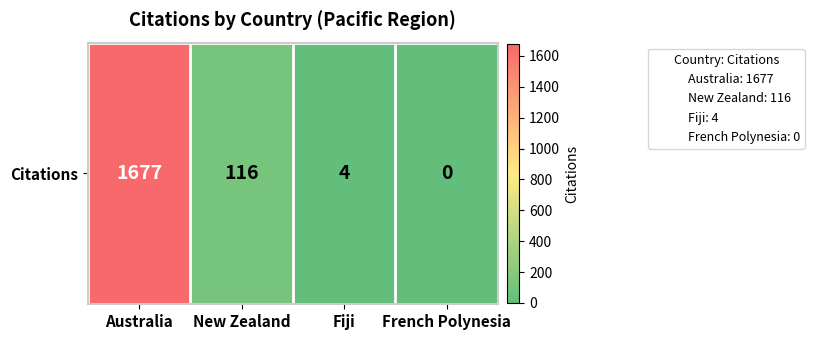

Where does the data first go above 116?

Australia